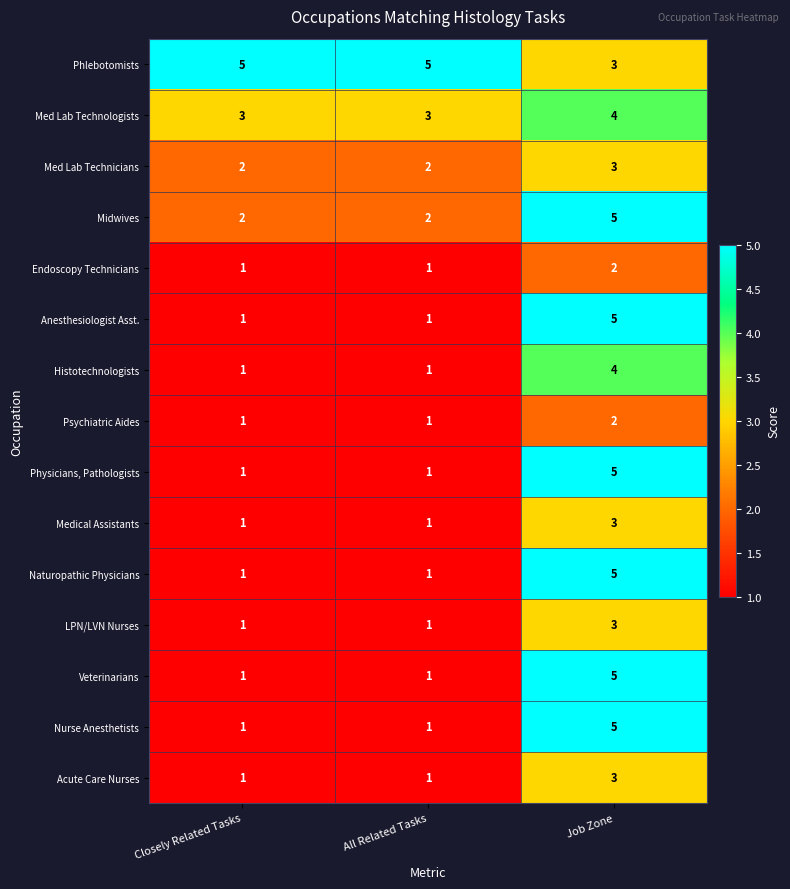

The Phlebotomists series shows 3 at Job Zone. True or false?

True